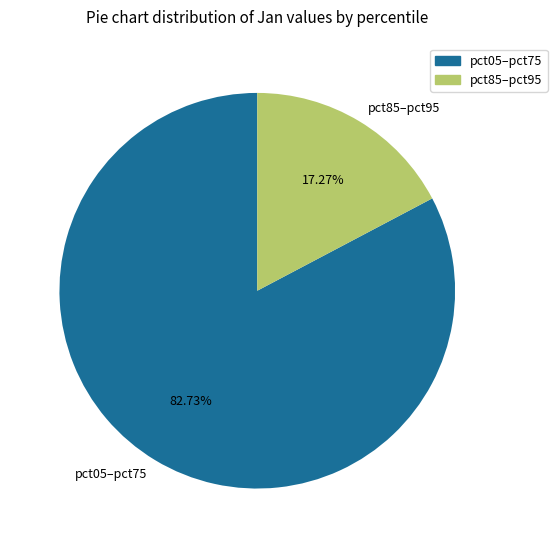

Is there any slice that represents more than half of the pie?

Yes